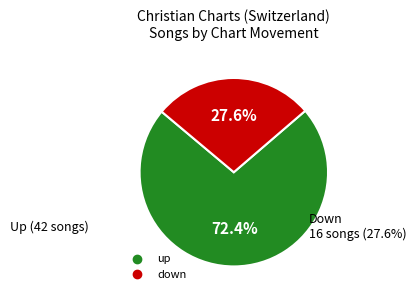

Which category has the smallest portion of the pie?

down